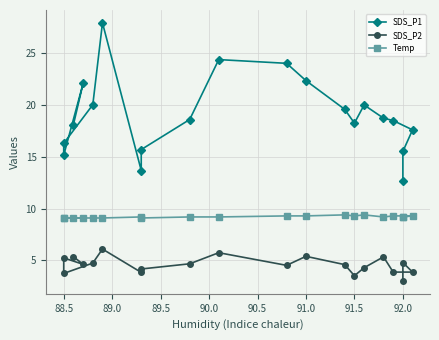

The value of SDS_P2 at 90.0 is 5.3. True or false?

True